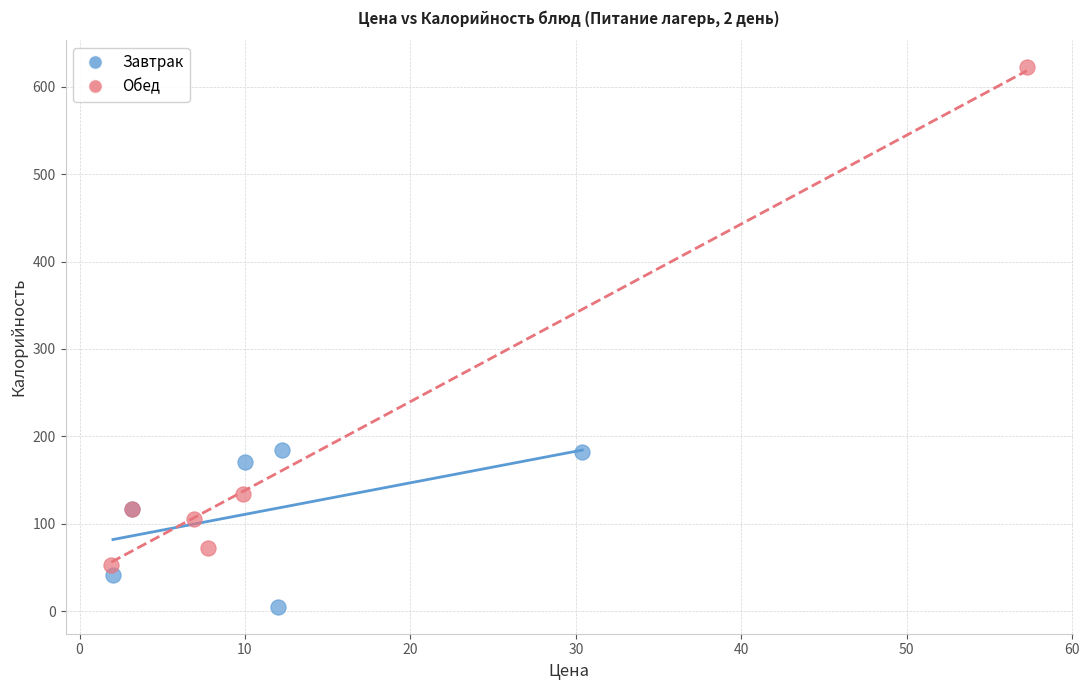

What are all the series names shown in the legend?

Завтрак, Обед